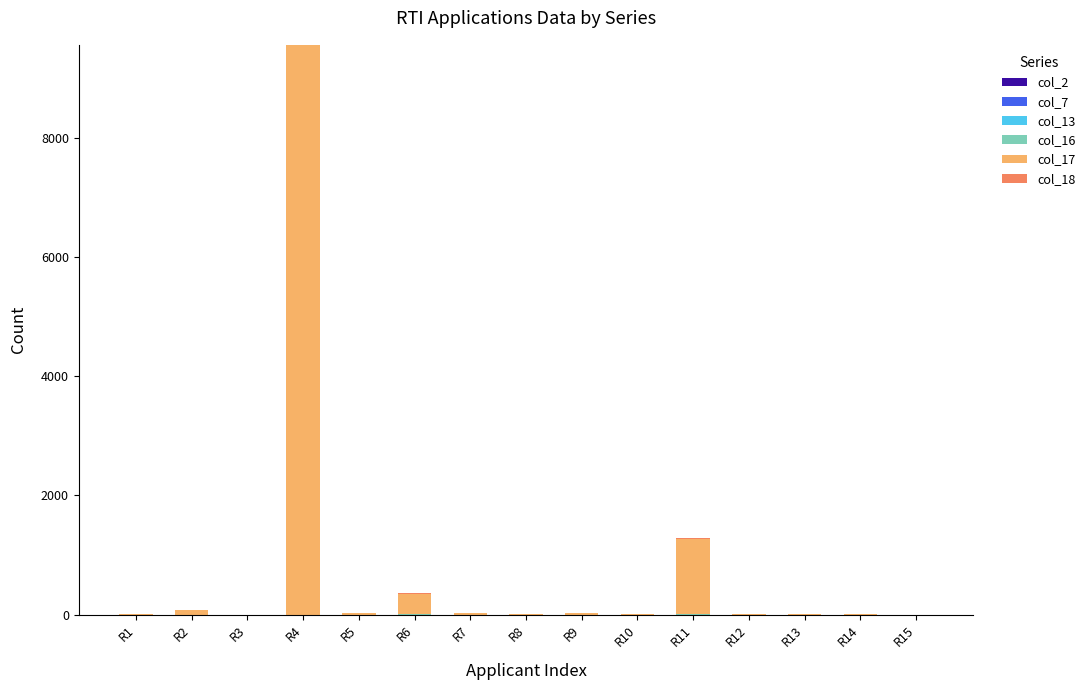

At which category is the sum across all series the highest?

R4